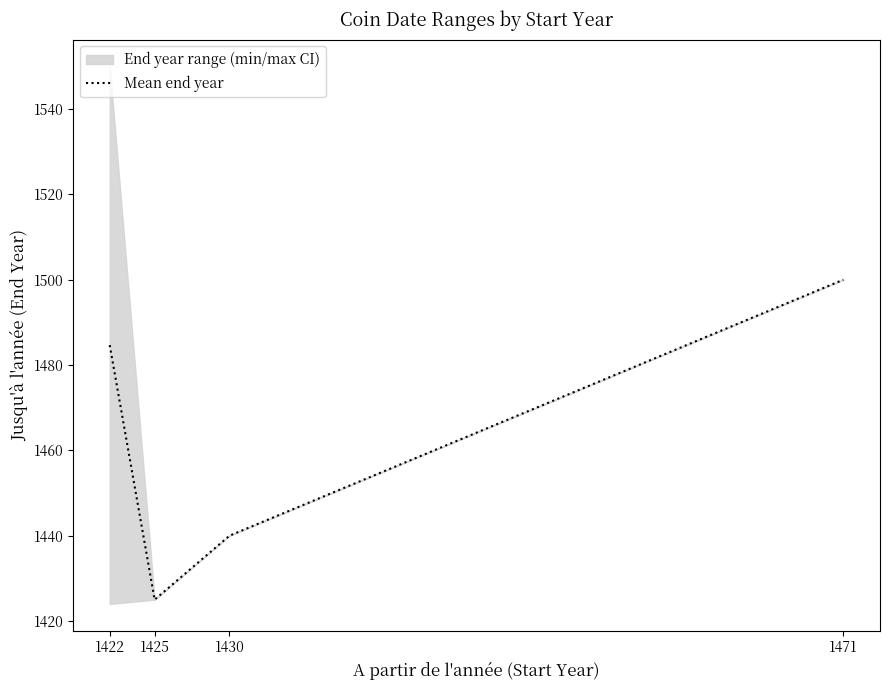

What is the sum of all values?

5849.7